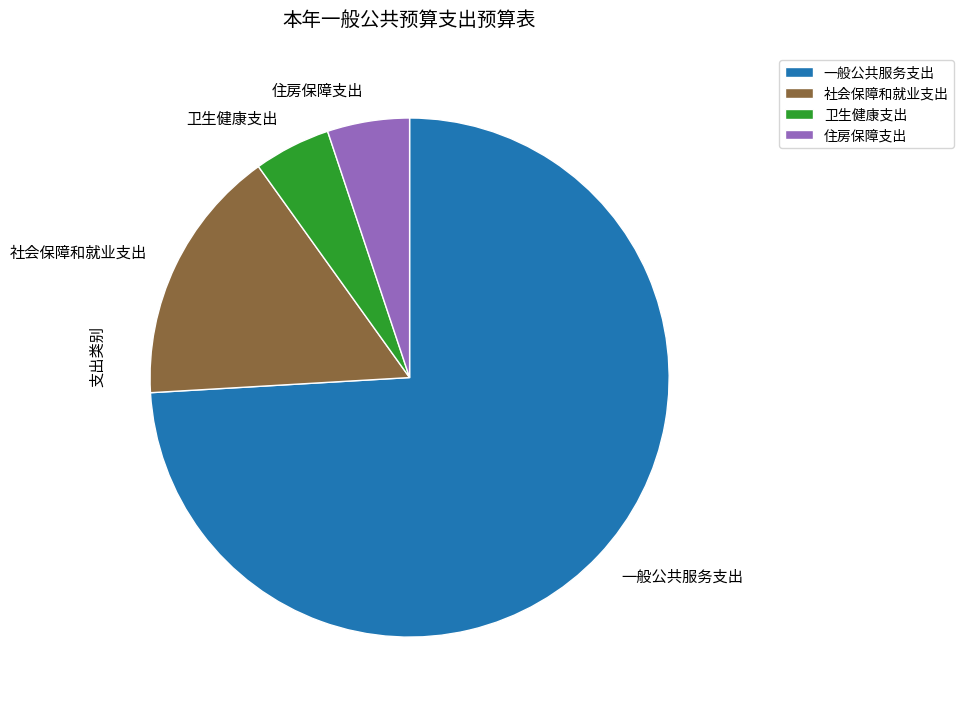

Is it true that 卫生健康支出 is 5% of the pie?

True